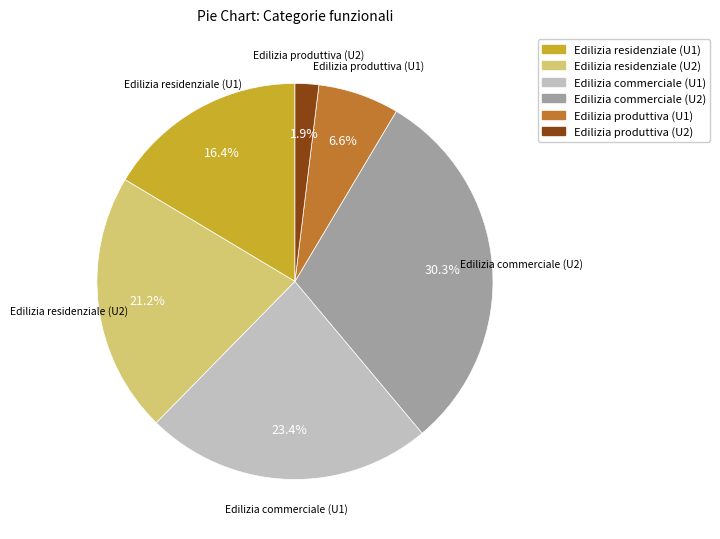

How many slices are in this pie chart?

6